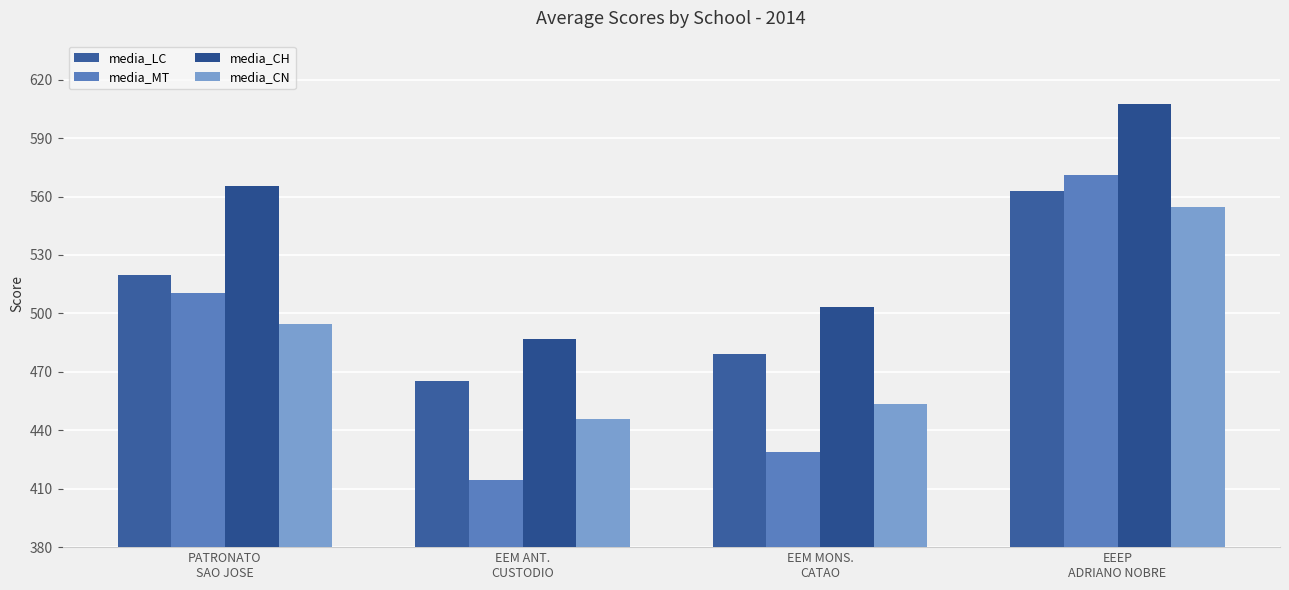

At which label is media_LC closest to 514?

PATRONATO
SAO JOSE